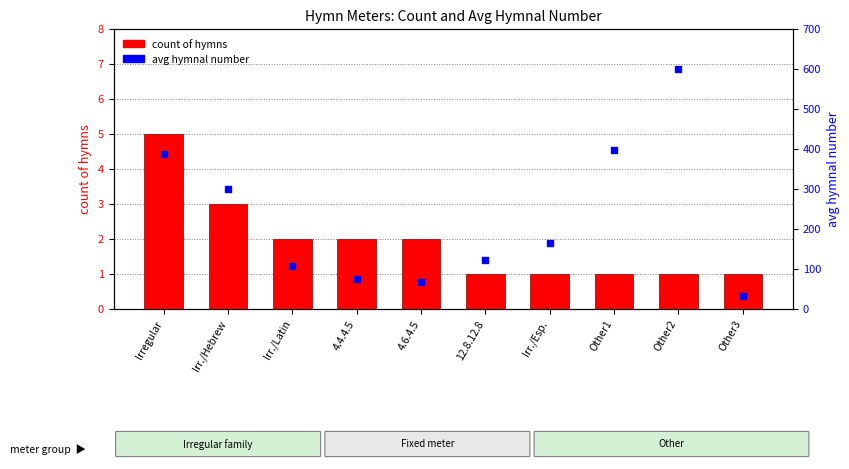

At which category is the sum across all series the highest?

Other2